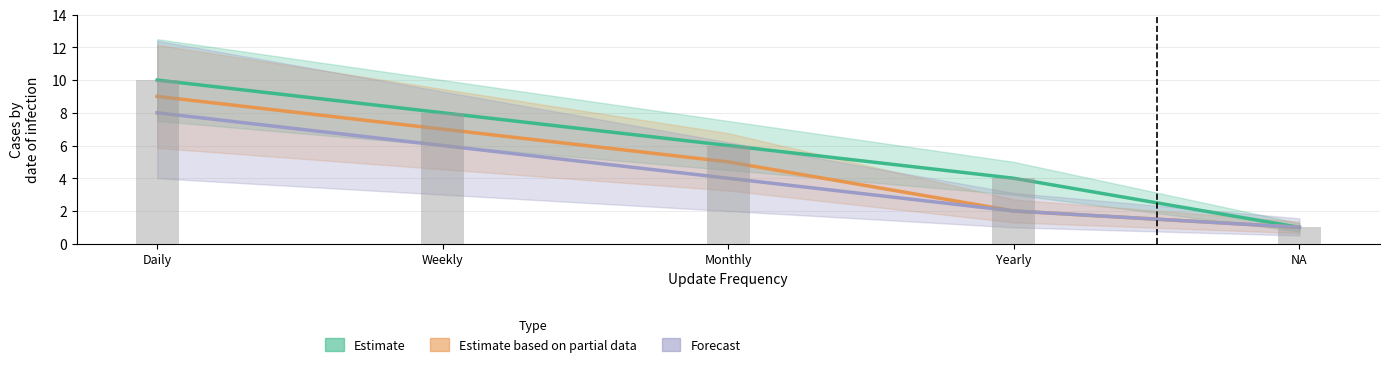

Rank the categories by Estimate value from highest to lowest.

Daily, Weekly, Monthly, Yearly, NA